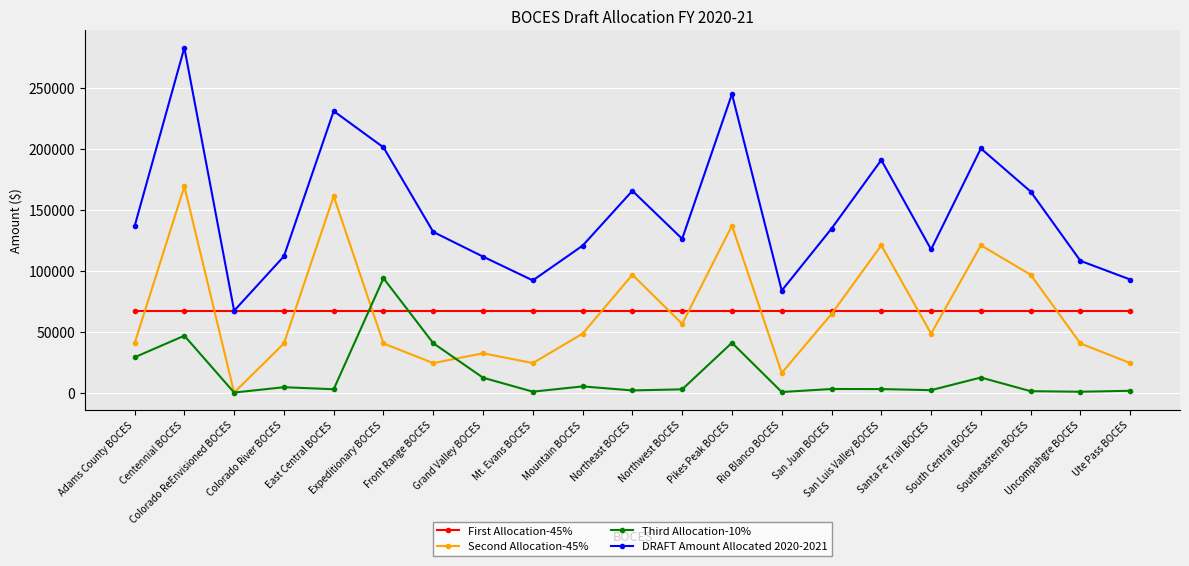

True or false: DRAFT Amount Allocated 2020-2021 and Second Allocation-45% cross at least once.

False